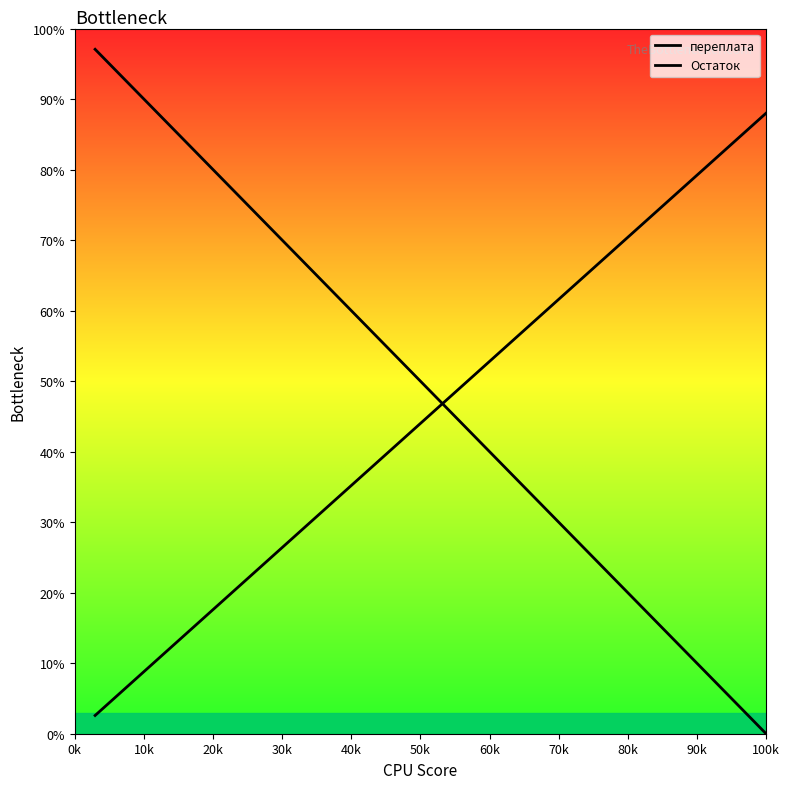

Reading left to right, extract all data points from this chart.

переплата: 97.1	85.3	82.4	79.4	76.5	73.5	70.6	61.8	52.9	50.0	41.2	35.3	32.4	29.4	17.6	14.7	8.8	5.9	2.9	0.0
Остаток: 2.6	12.9	15.5	18.1	20.7	23.3	25.9	33.6	41.4	44.0	51.8	56.9	59.5	62.1	72.5	75.1	80.2	82.8	85.4	88.0